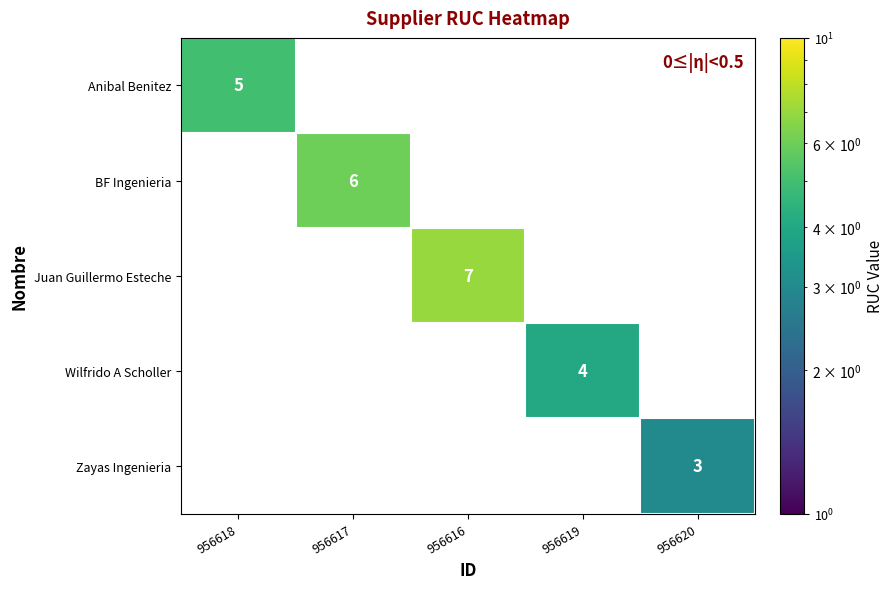

Which series changed the most between 956618 and 956619?

Anibal Benitez